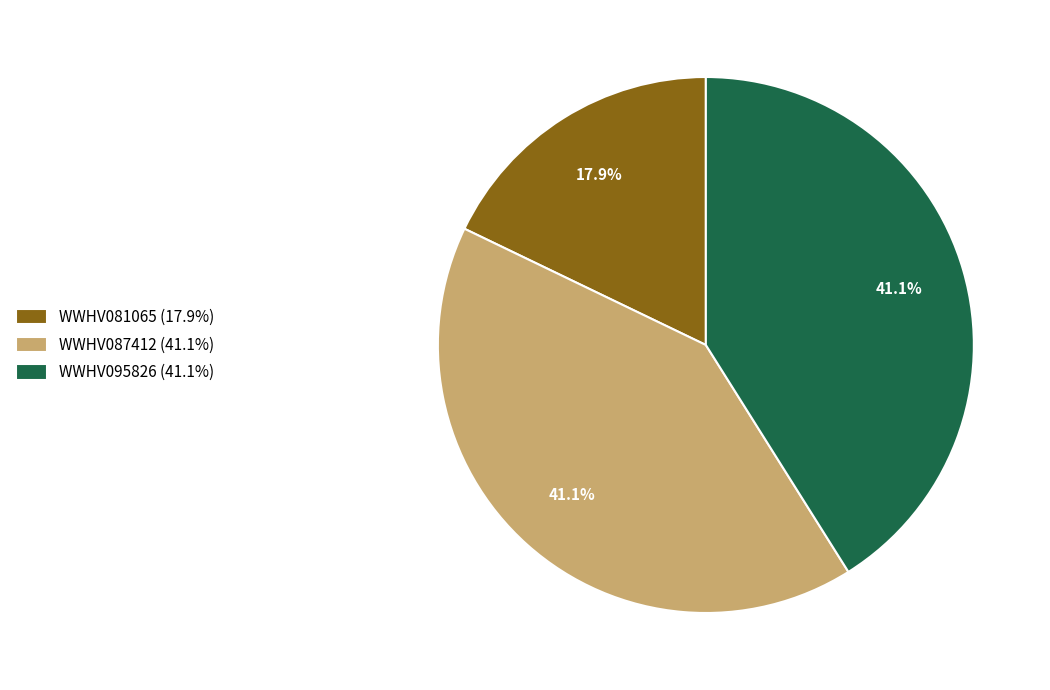

Is it true that WWHV087412 is 35% of the pie?

False